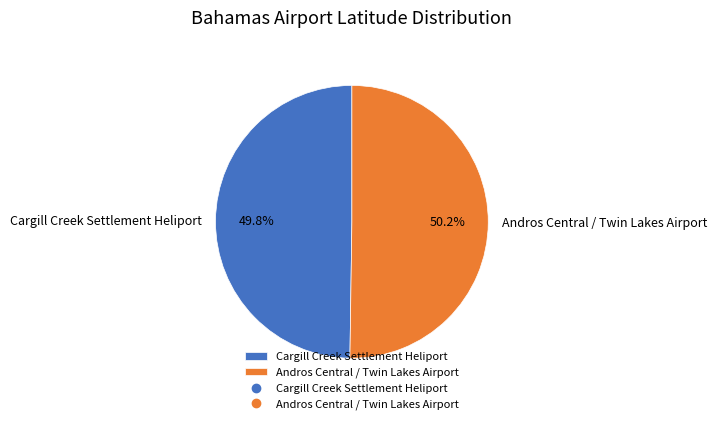

Is there any slice that represents more than half of the pie?

Yes